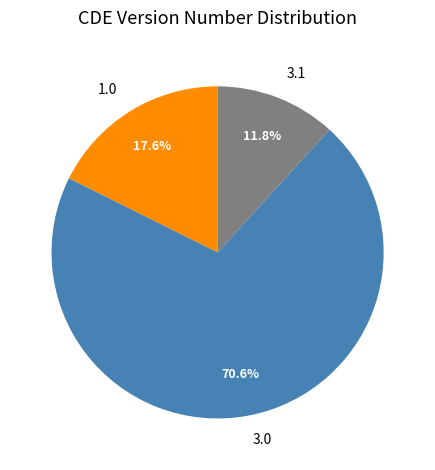

Count the number of slices in the pie.

3